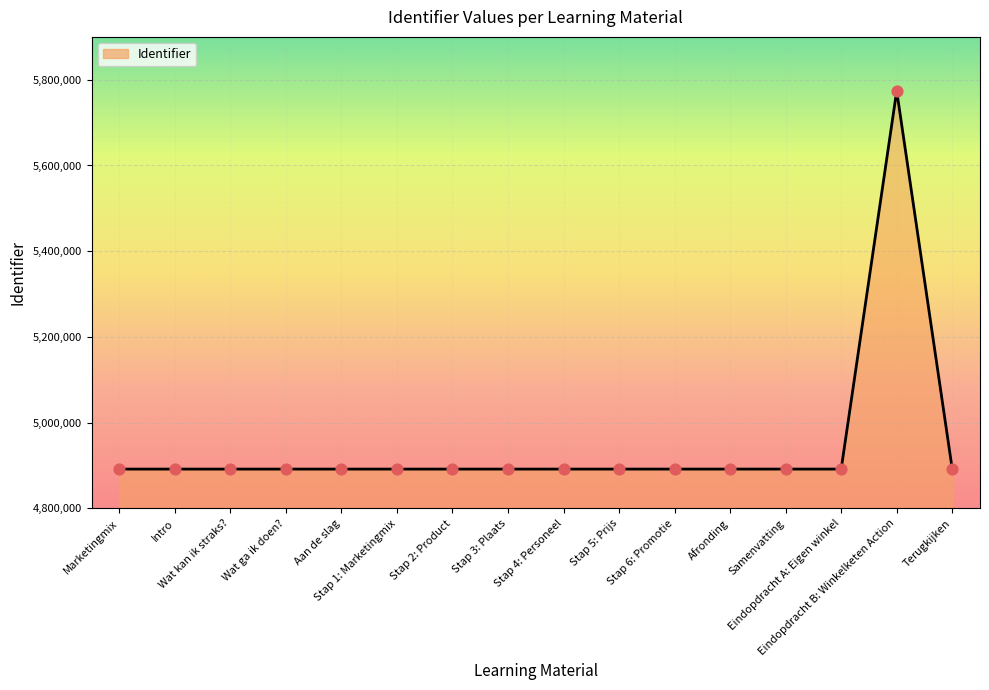

What is the change in value from Marketingmix to Wat kan ik straks??

+3